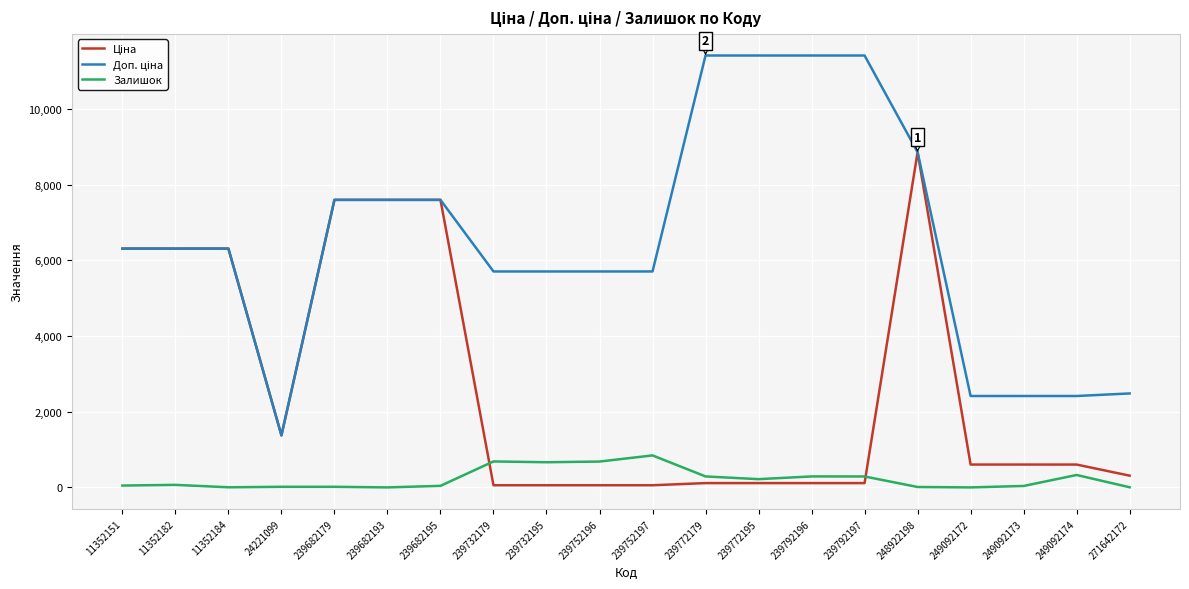

The value of Залишок at 239732195 is 665.0. True or false?

True